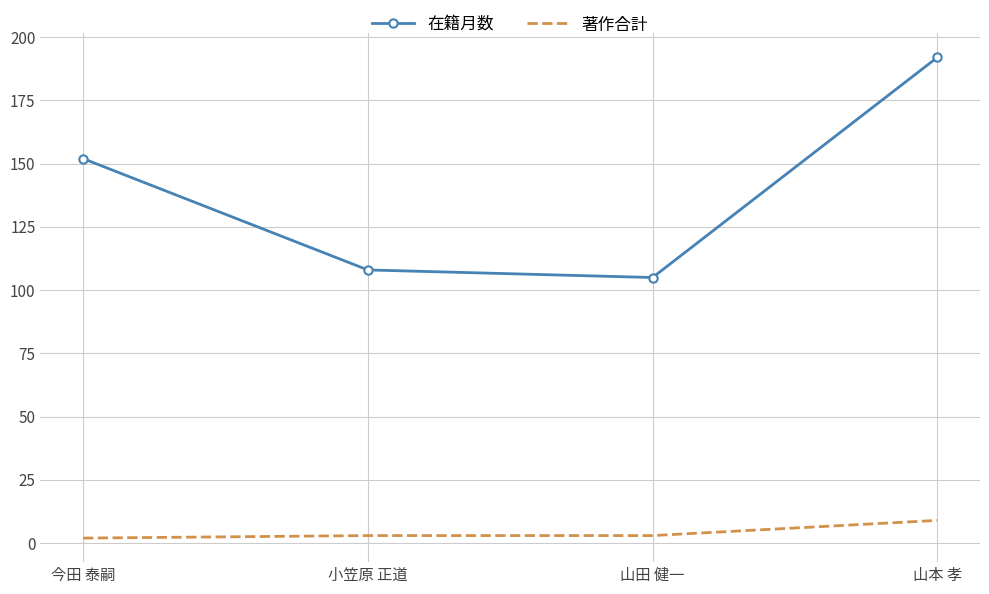

Which series has the largest total across all categories?

在籍月数